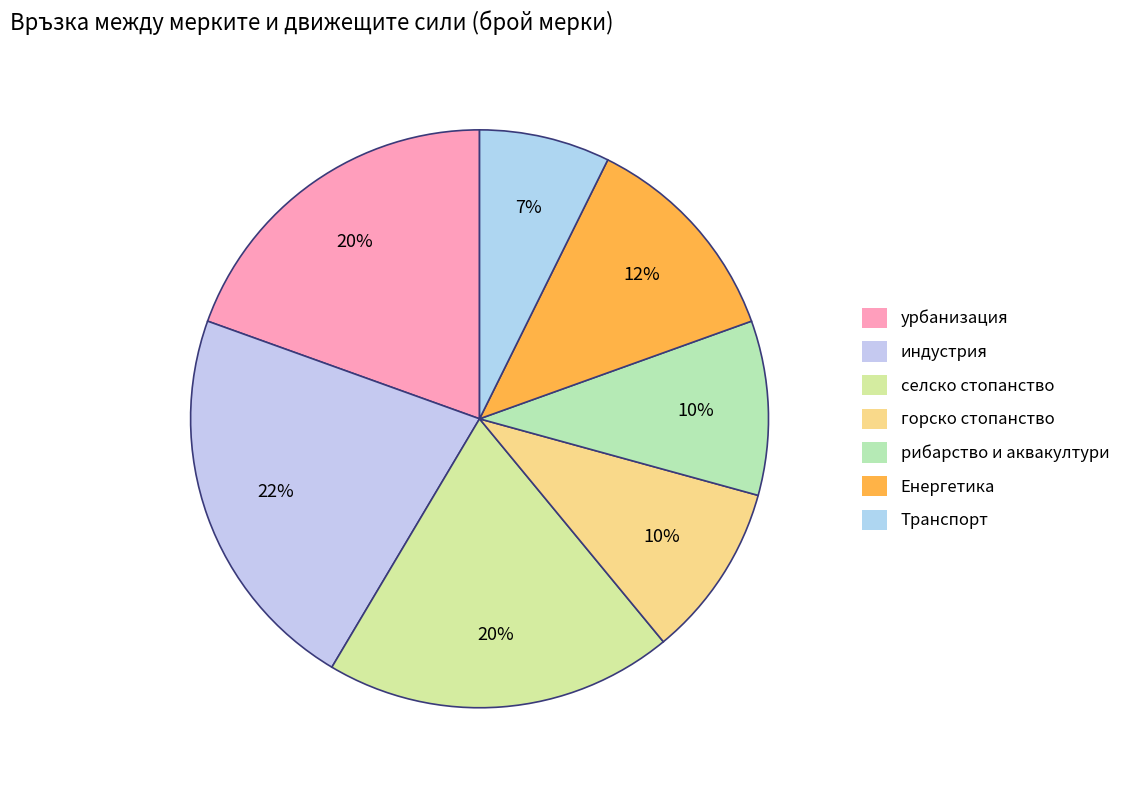

Which category has the smallest portion of the pie?

Транспорт